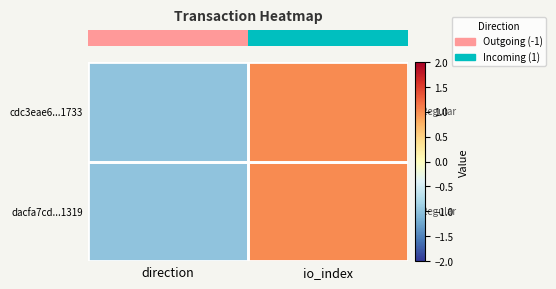

How many distinct data groups are displayed?

2